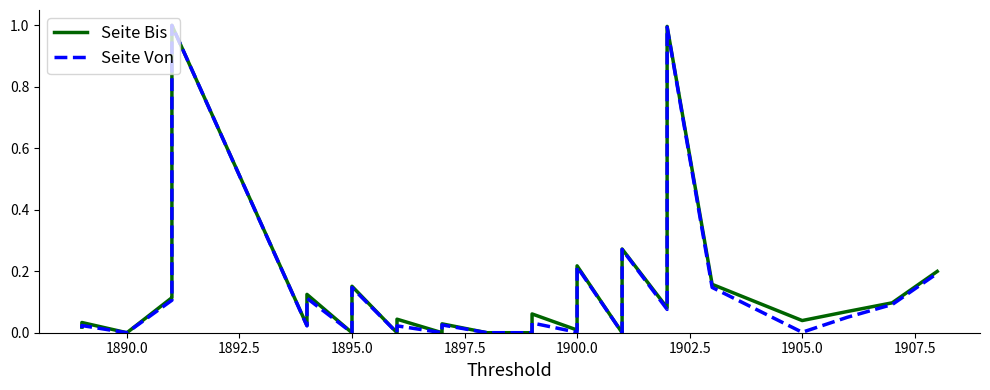

Is the value of Seite Von at 27 greater than the value of Seite Bis at 1887.5?

Yes